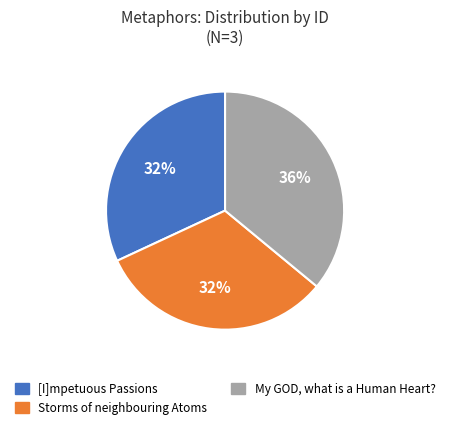

Do My GOD, what is a Human Heart? and [I]mpetuous Passions together represent more than half of the pie?

Yes